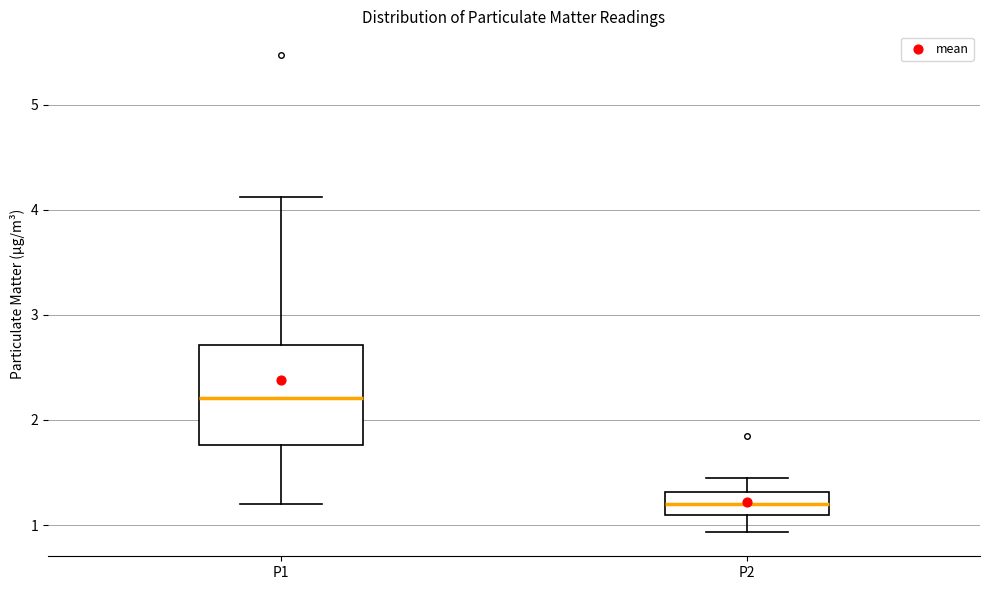

Reading left to right, read every box against the y-axis: the position of its median line, the range the box covers, and the ends of its whiskers. The values are not printed on the chart, so give them approximately, as read against the axis.

P1: median 2.2, box 1.8 to 2.7, whiskers 1.2 to 4.1
P2: median 1.2, box 1.1 to 1.3, whiskers 0.9 to 1.5